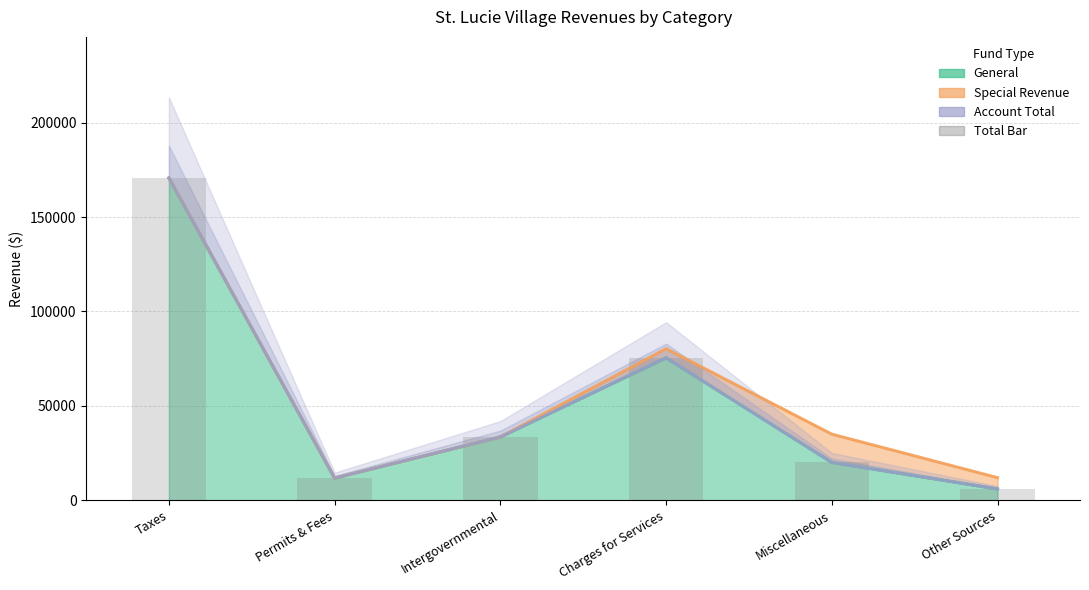

What is the label of the 6th bar from the right?

Taxes